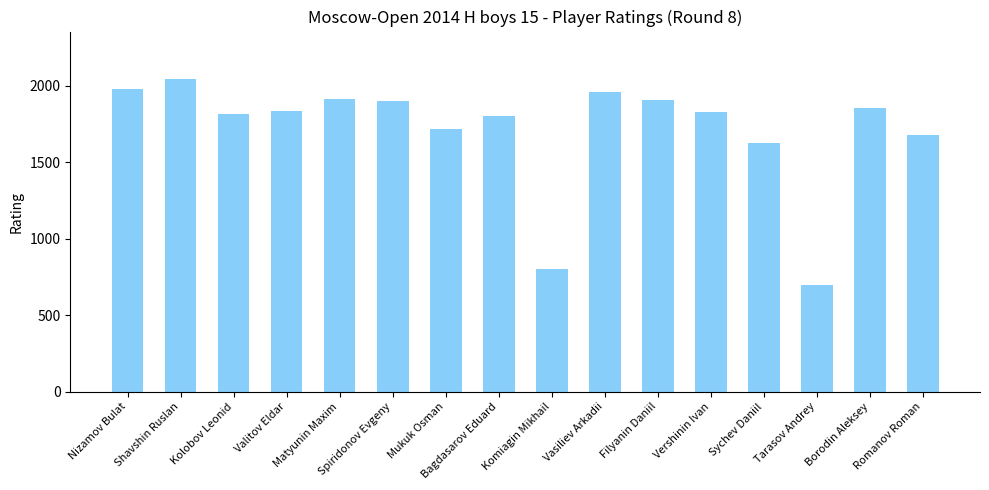

How many bars are there in total?

16